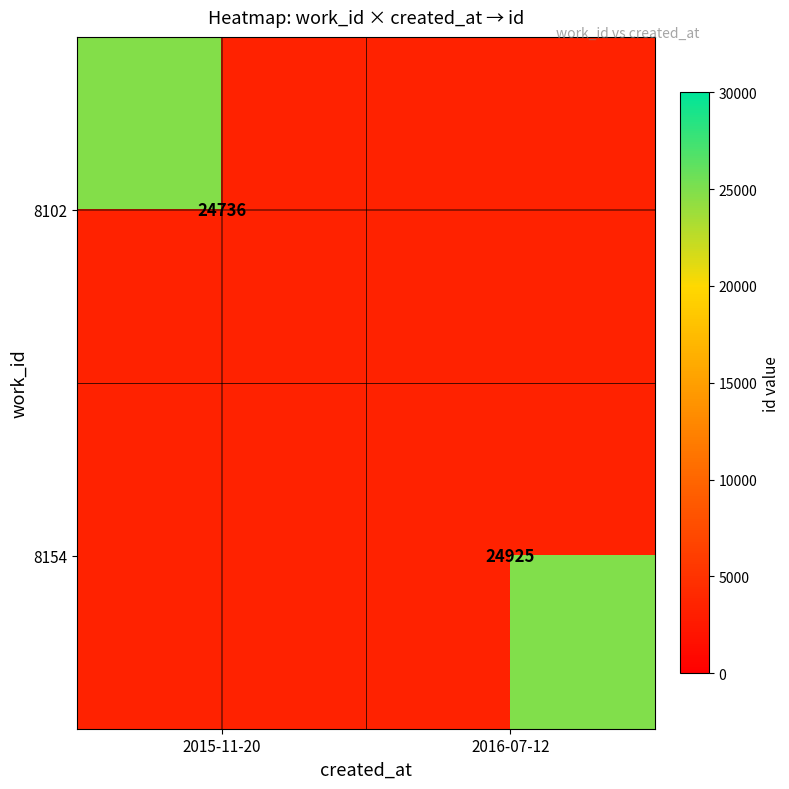

The 8102 series shows 39795 at 2015-11-20. True or false?

False